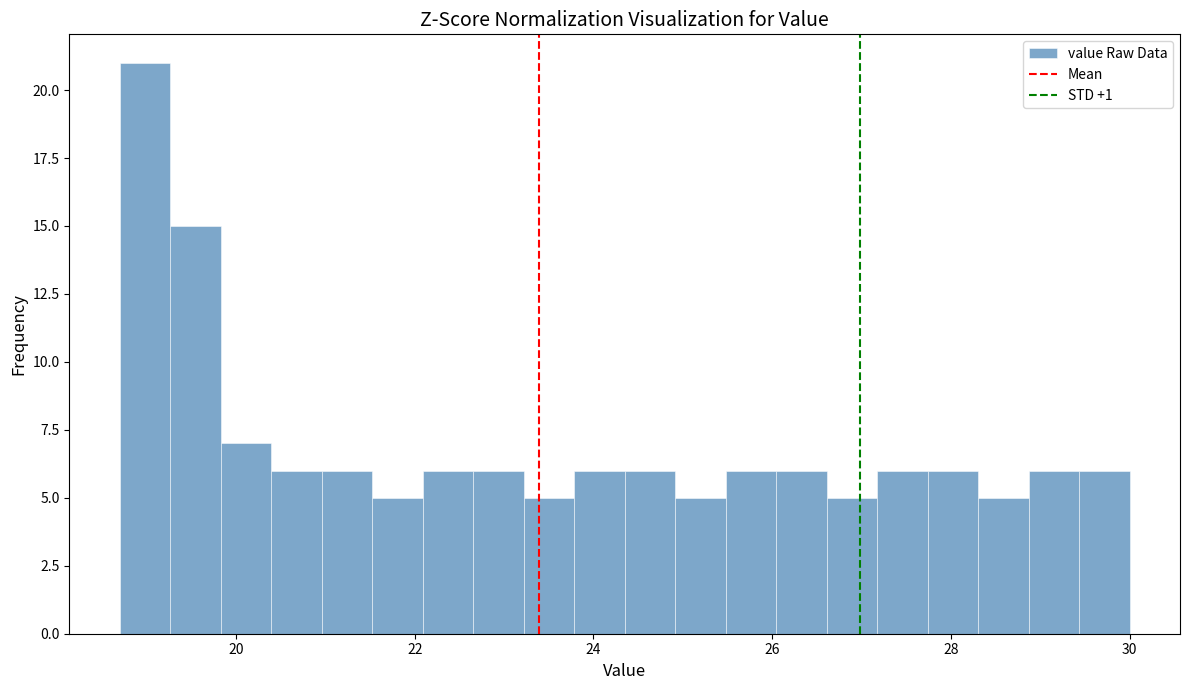

Around what value on the x-axis is the tallest bar? Give the approximate position of its centre, as read against the axis.

19.0